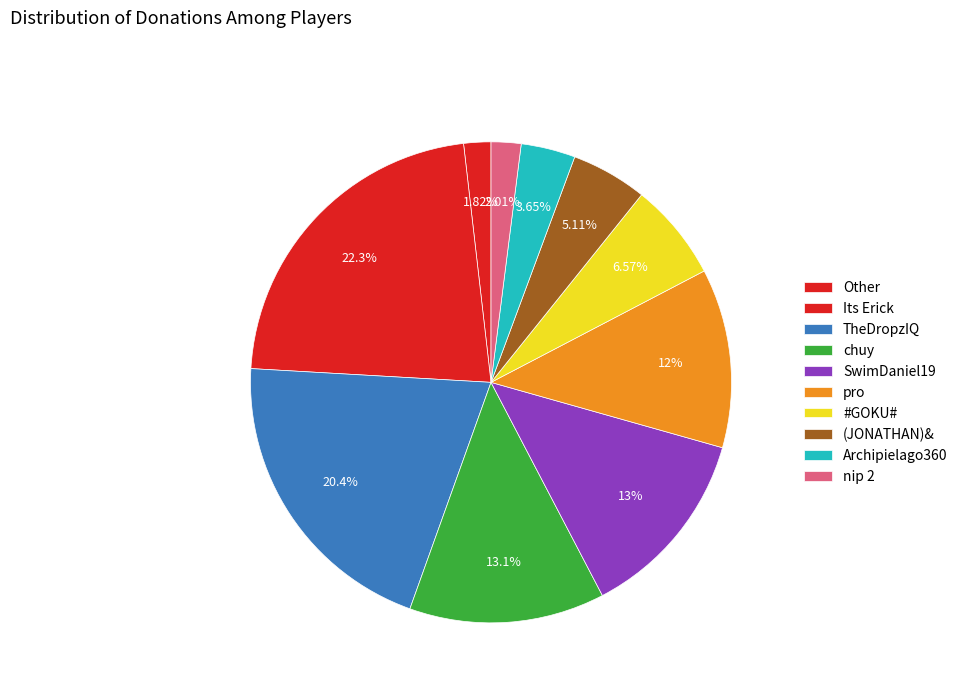

To the nearest percent, what percentage of the pie is TheDropzIQ?

20%